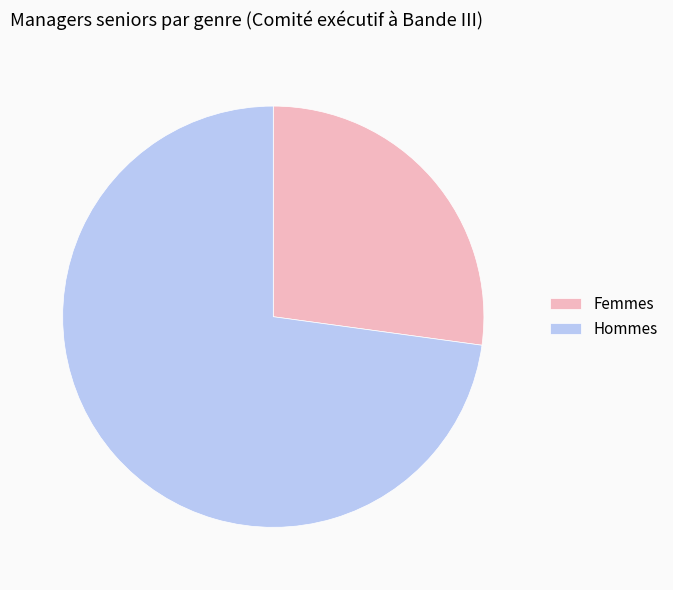

How many slices are in this pie chart?

2